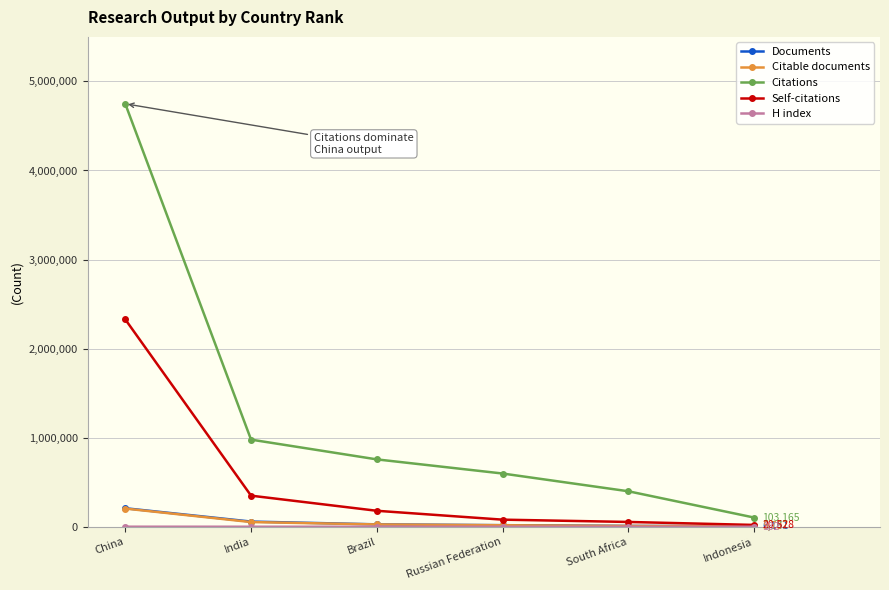

What is the label of the 3rd point from the left?

Brazil